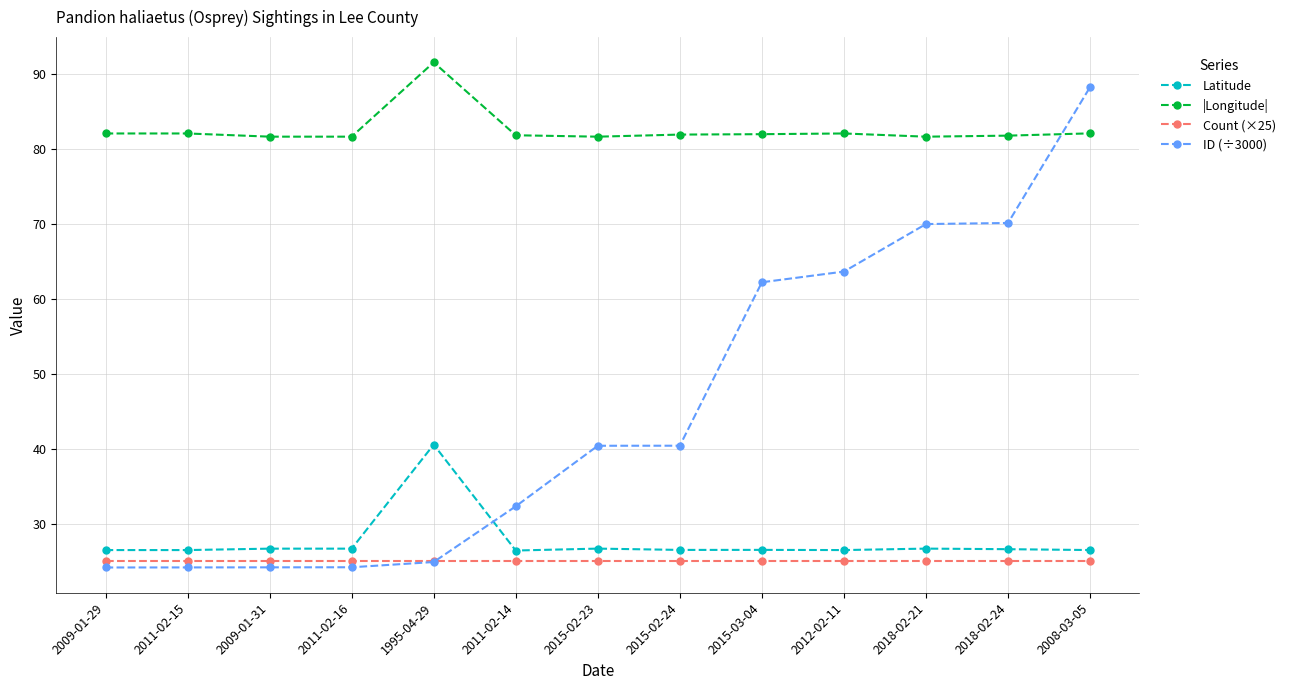

The value of Latitude at 2015-02-23 is 45.8. True or false?

False